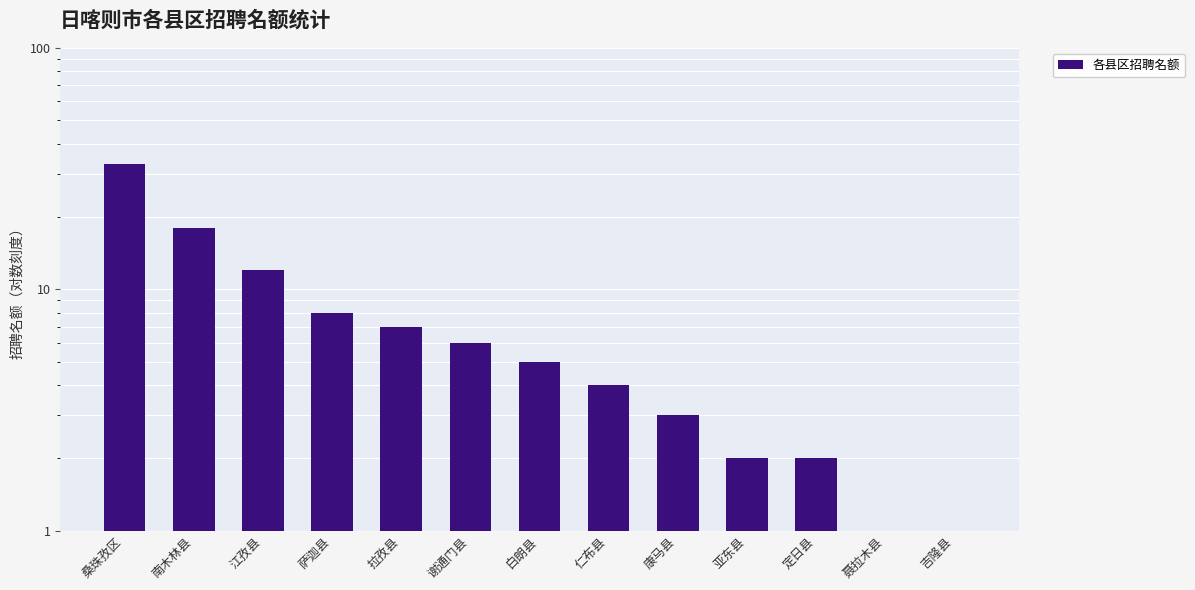

List the labels in order of value, largest first.

桑珠孜区, 南木林县, 江孜县, 萨迦县, 拉孜县, 谢通门县, 白朗县, 仁布县, 康马县, 亚东县, 定日县, 聂拉木县, 吉隆县